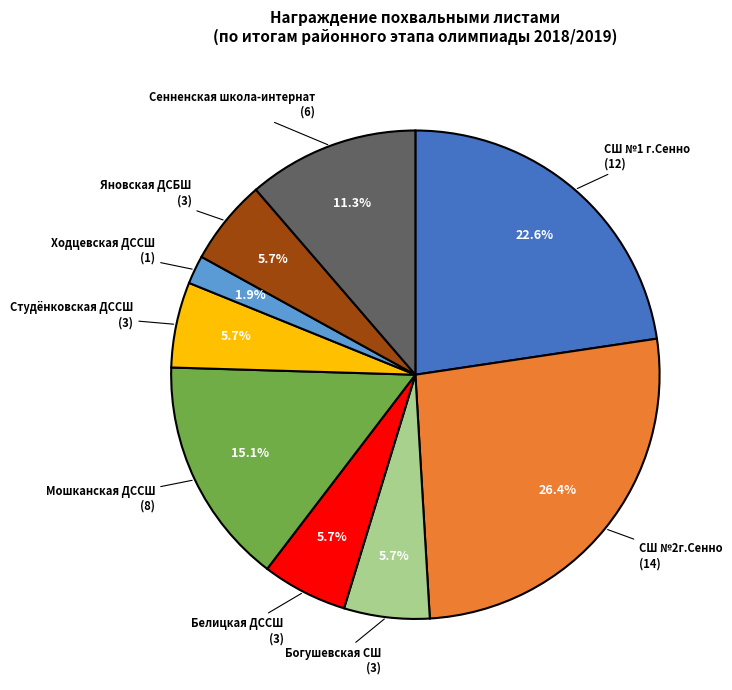

To the nearest percent, what portion does Мошканская ДССШ represent?

15%